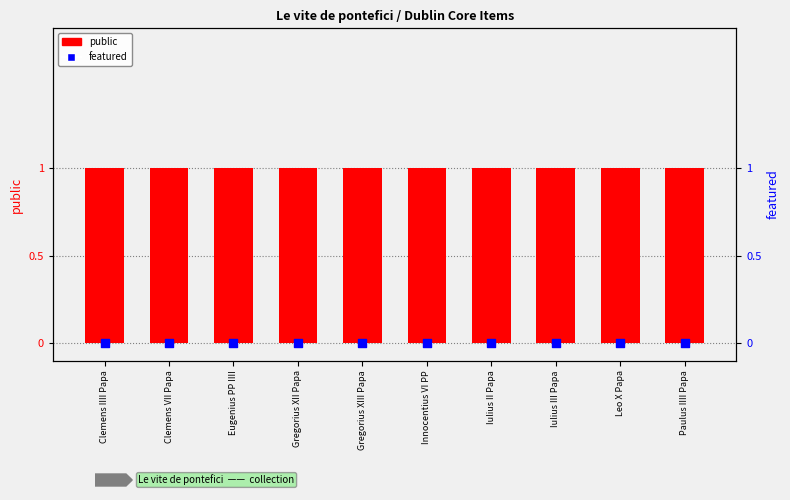

Which series has the largest total across all categories?

public